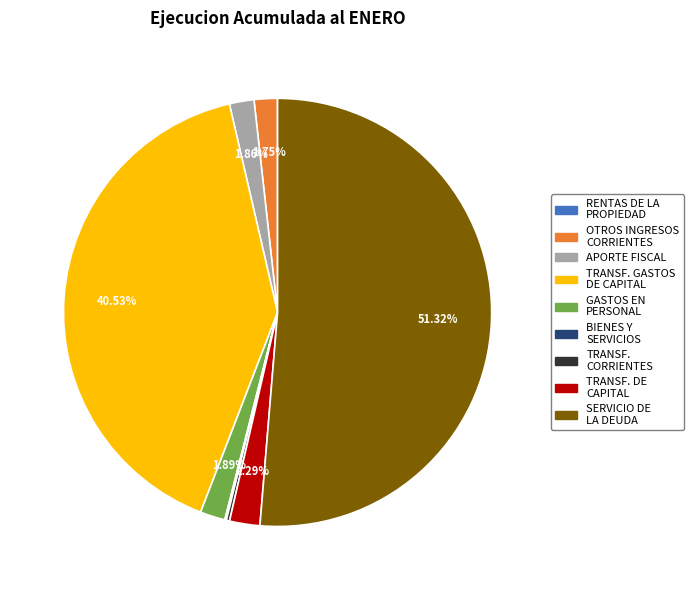

Does any single category account for the majority?

Yes